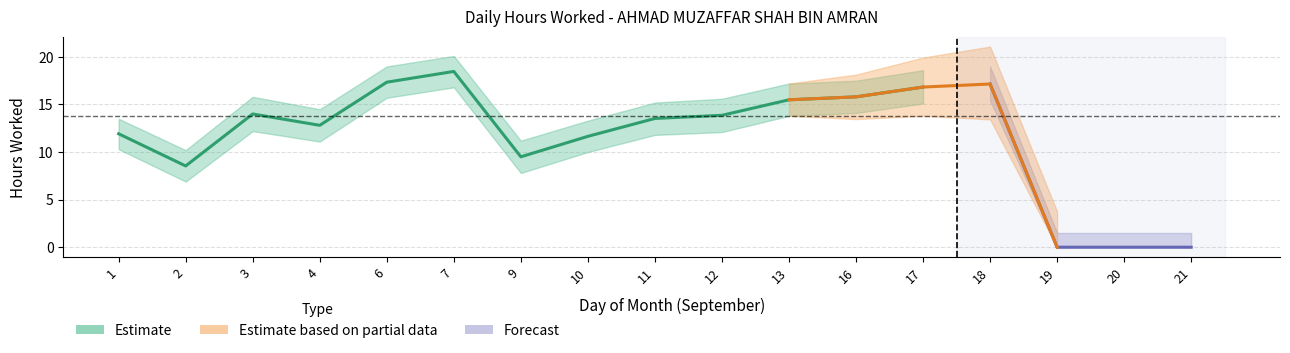

Count the number of categories in the chart.

17